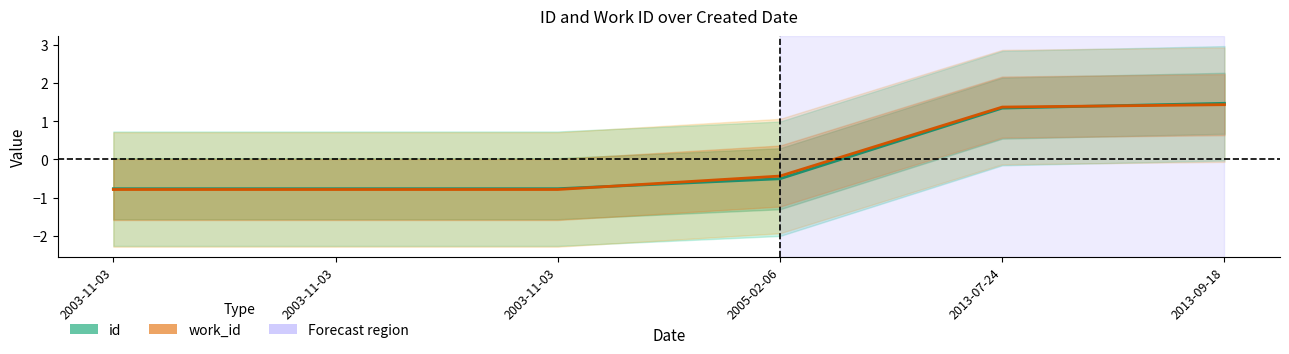

What is the minimum value for id?

-0.8